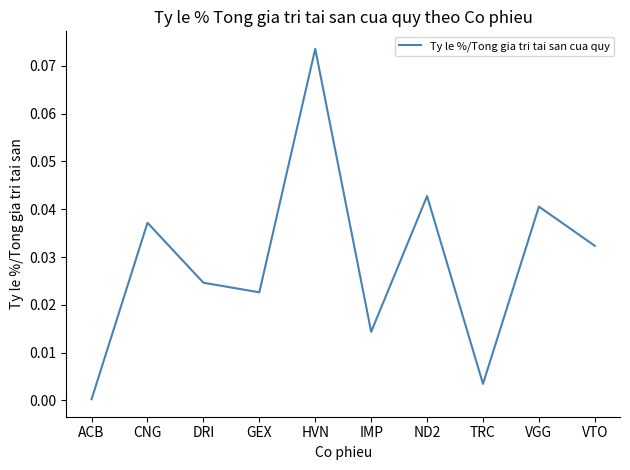

Which category has the lowest value across all series?

ACB